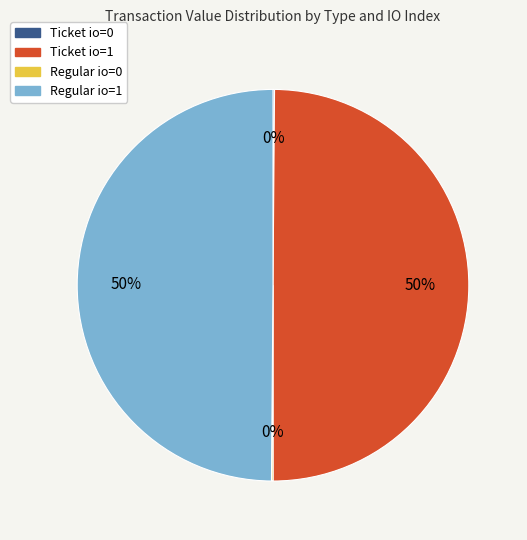

To the nearest percent, what is the difference between the largest and smallest slice percentages?

50%